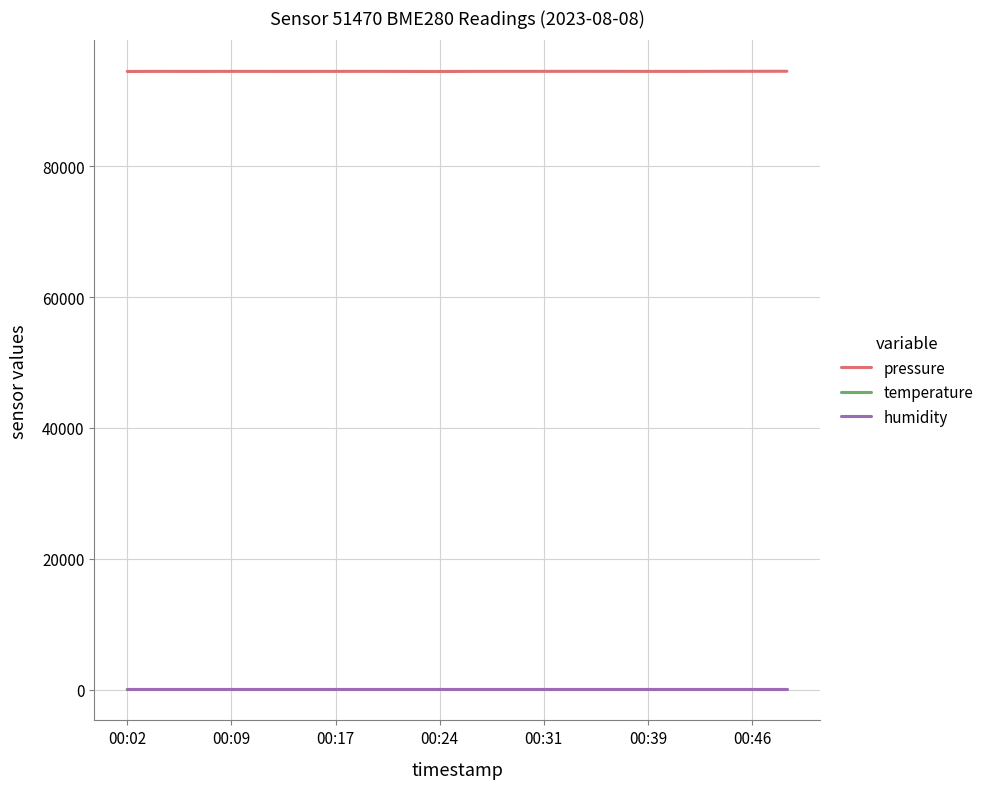

True or false: humidity and pressure cross at least once.

False